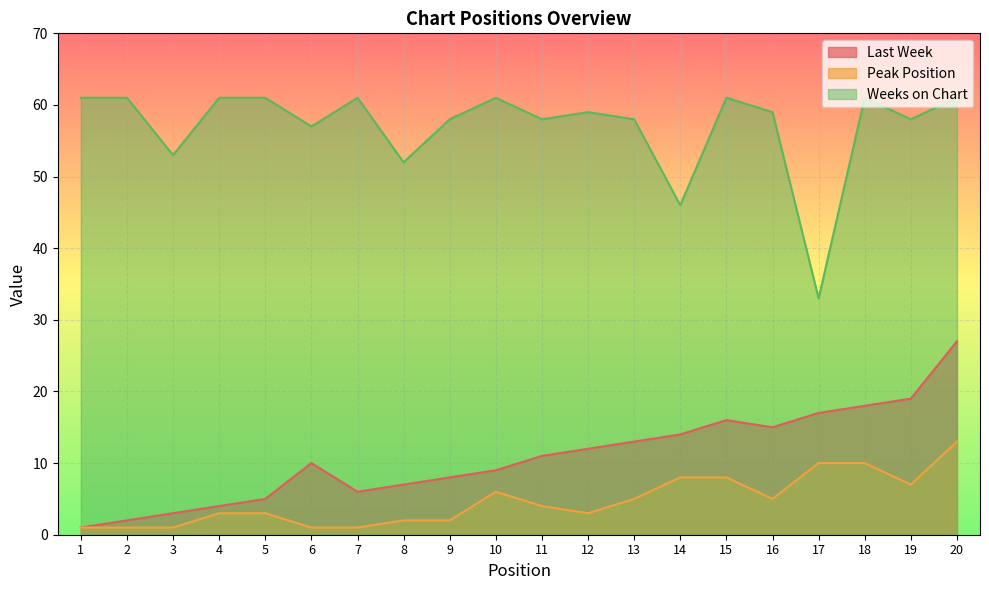

Is the value of Weeks on Chart at 2 greater than the value of Last Week at 11?

Yes